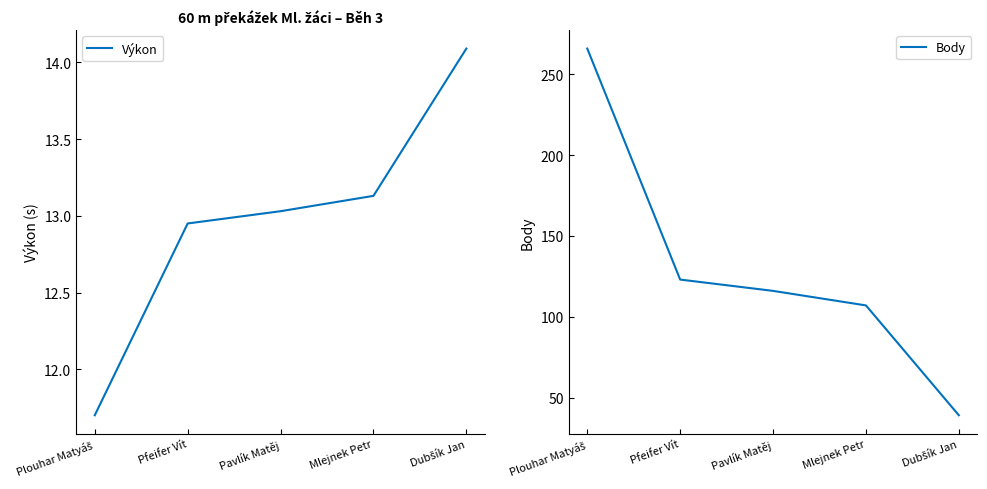

Rank the series by their average value, from lowest to highest.

Výkon, Body